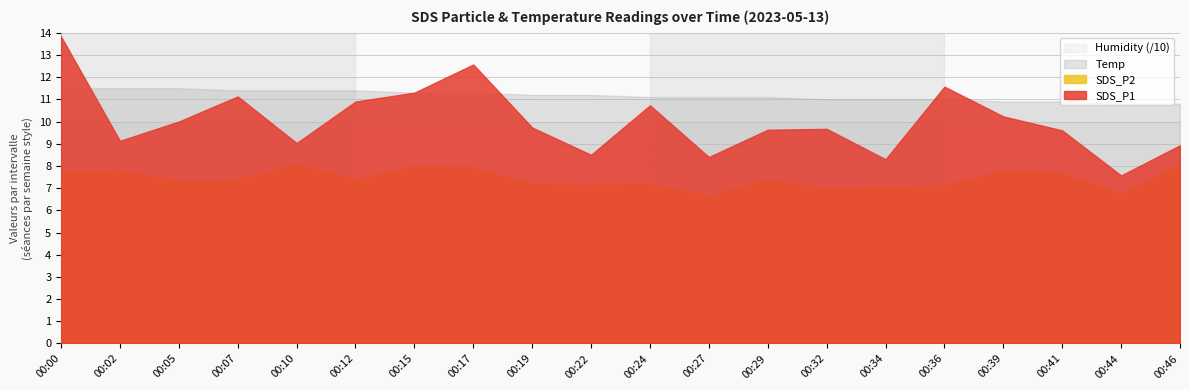

True or false: Humidity and SDS_P1 cross at least once.

False